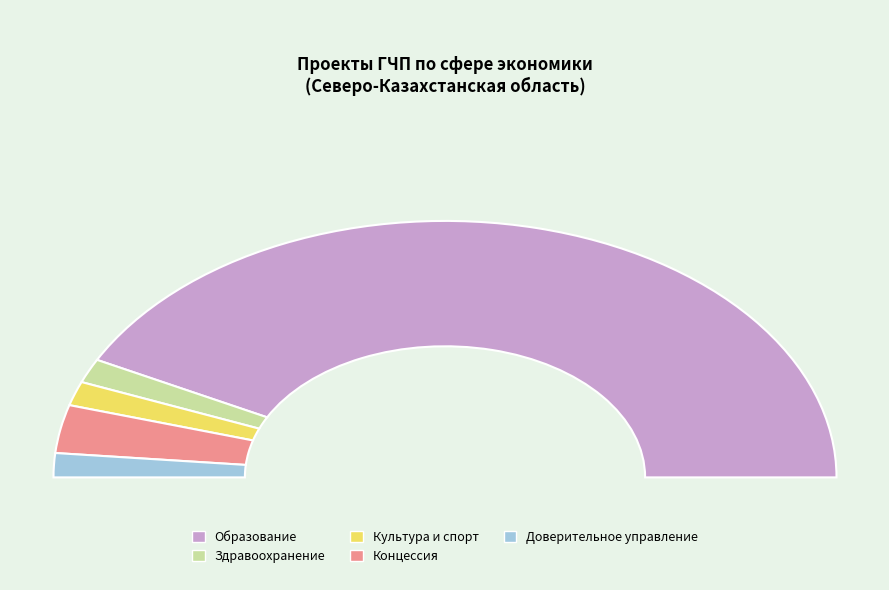

Which has a higher value, Концессия or Здравоохранение?

Концессия